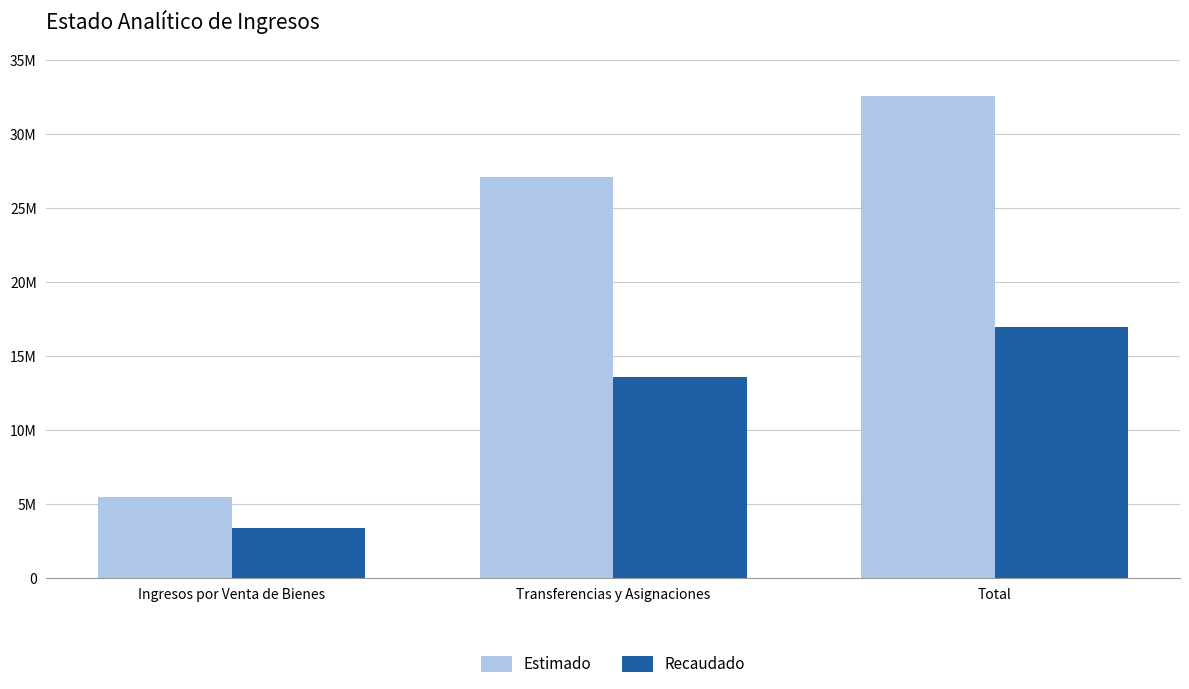

Does the chart contain any negative values?

No